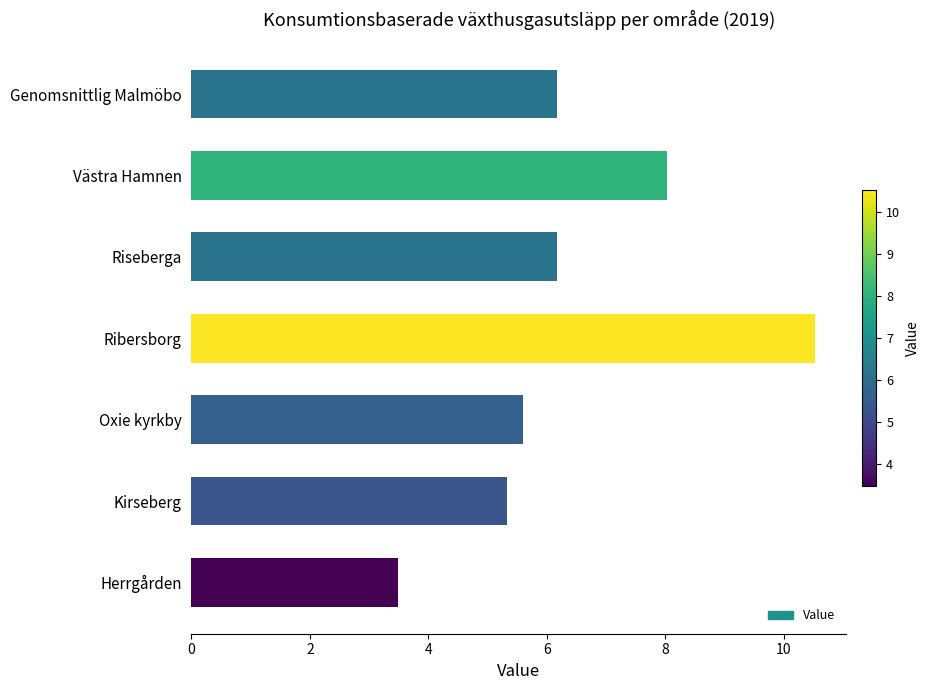

What is the sum of the values at Västra Hamnen and Riseberga?

14.2